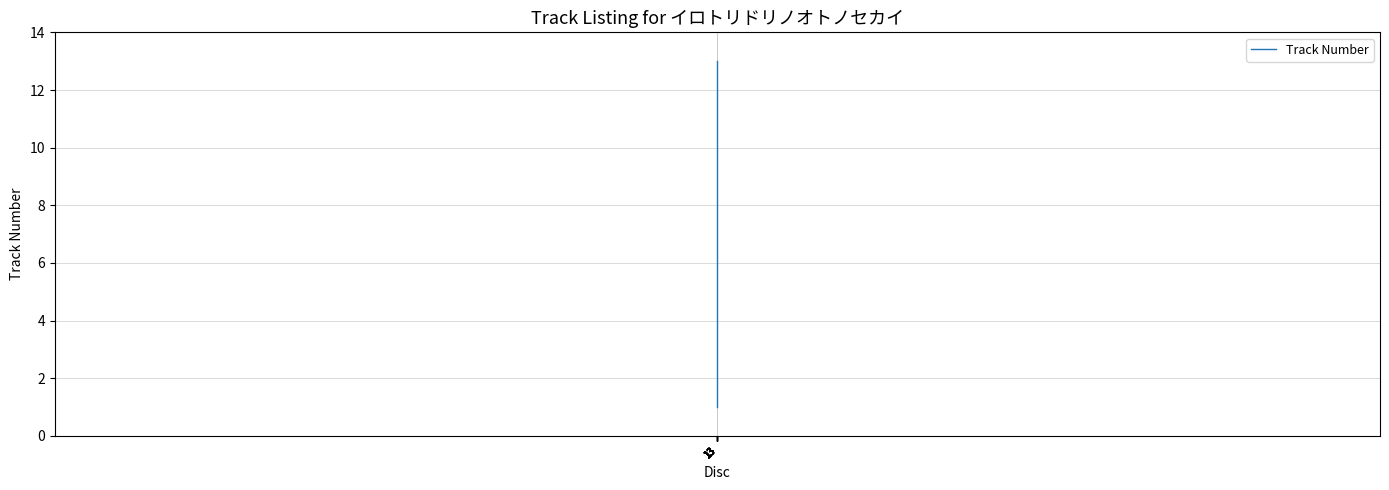

Count the number of values greater than 7.

6